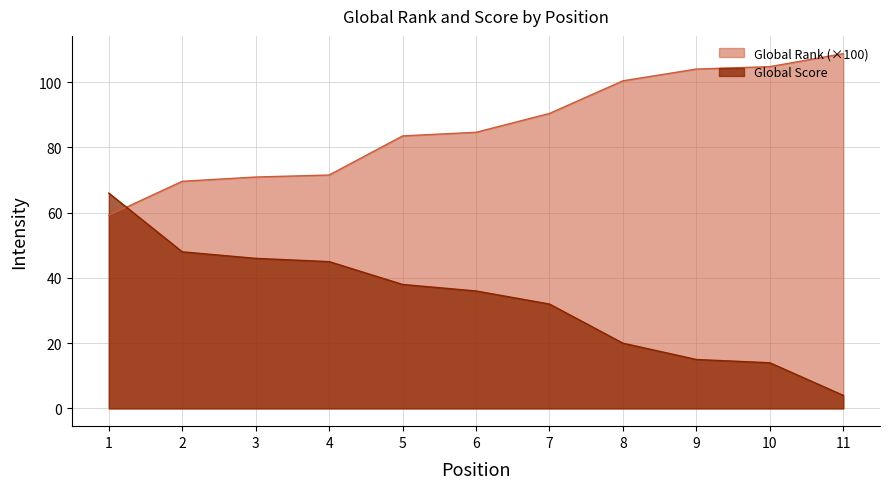

After their last crossing, which series has the higher values: Global Score or Global Rank?

Global Rank